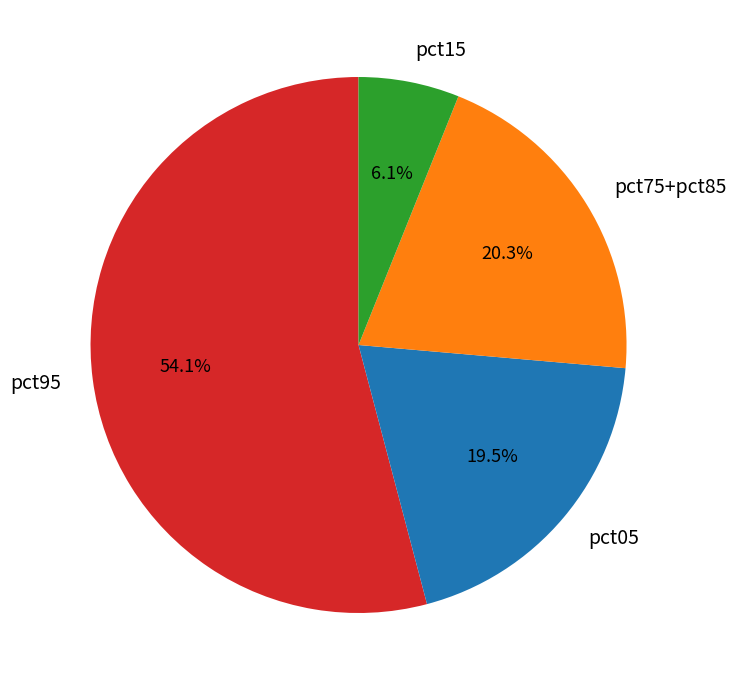

How many segments does this pie chart have?

4